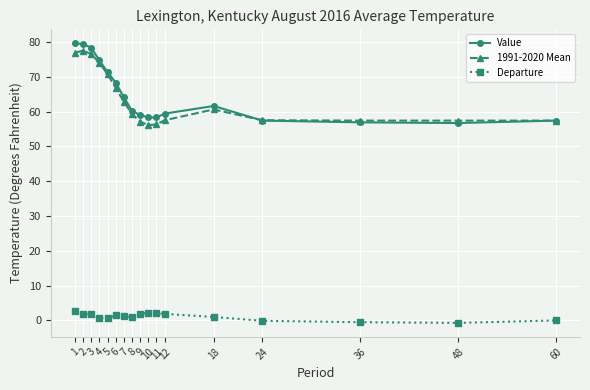

Count the number of categories in the chart.

17